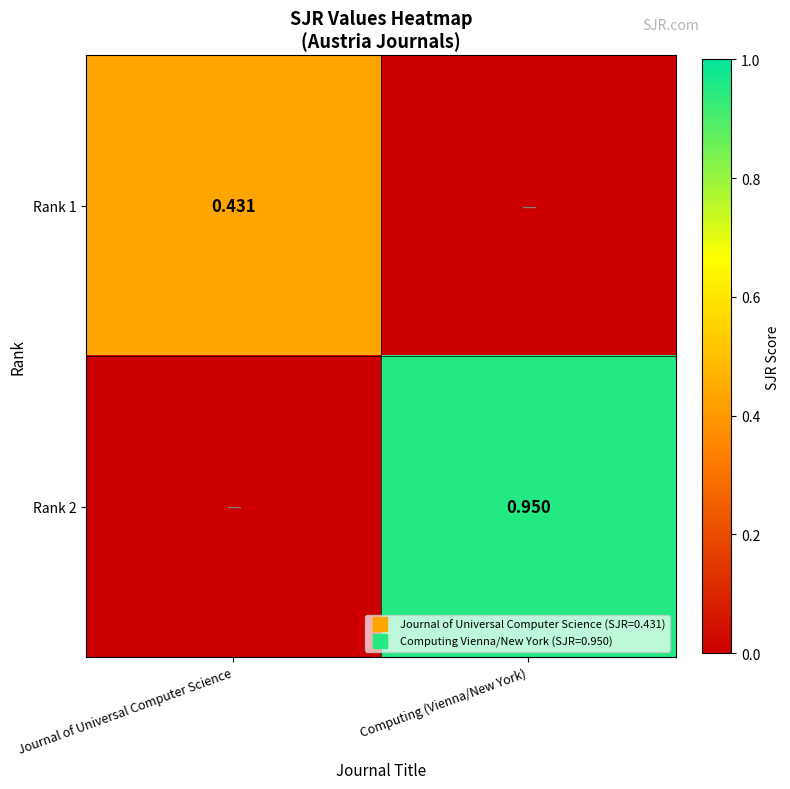

Where is Rank 2 nearest to the value 0?

Journal of Universal Computer Science